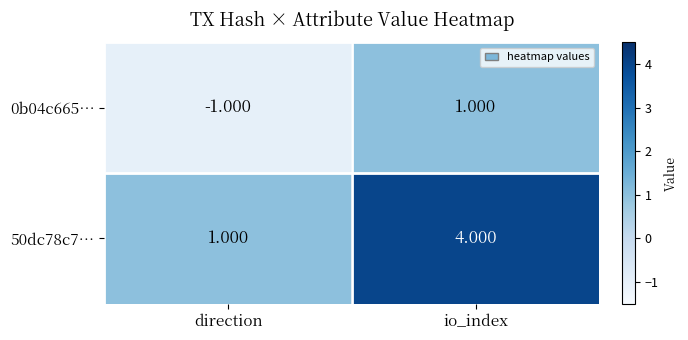

At which label does 0b04c665… reach its minimum?

direction